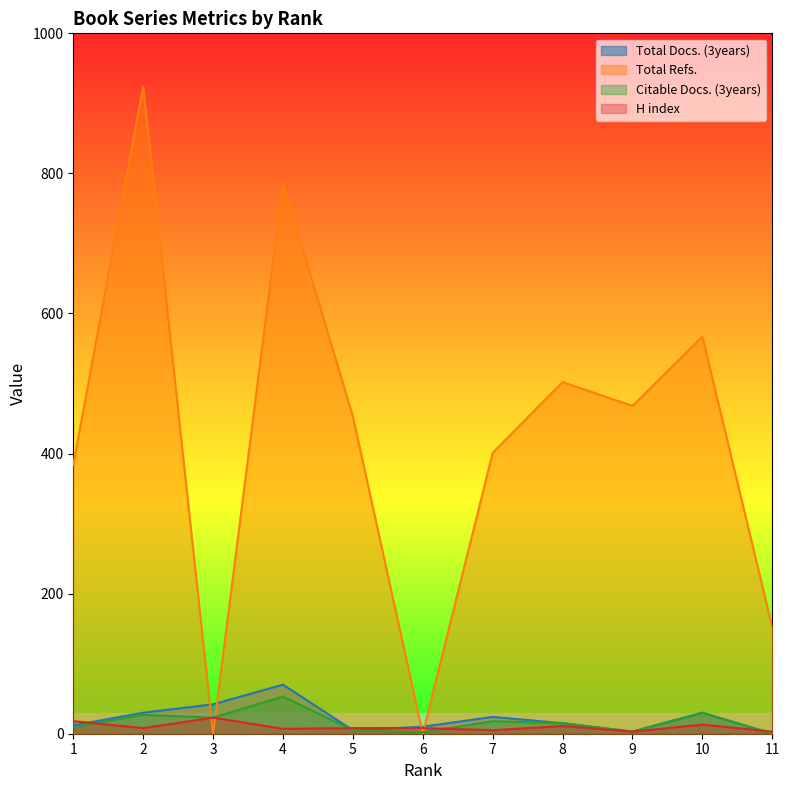

In Total Docs. (3years), how many points are lower than both neighbors (excluding endpoints)?

2